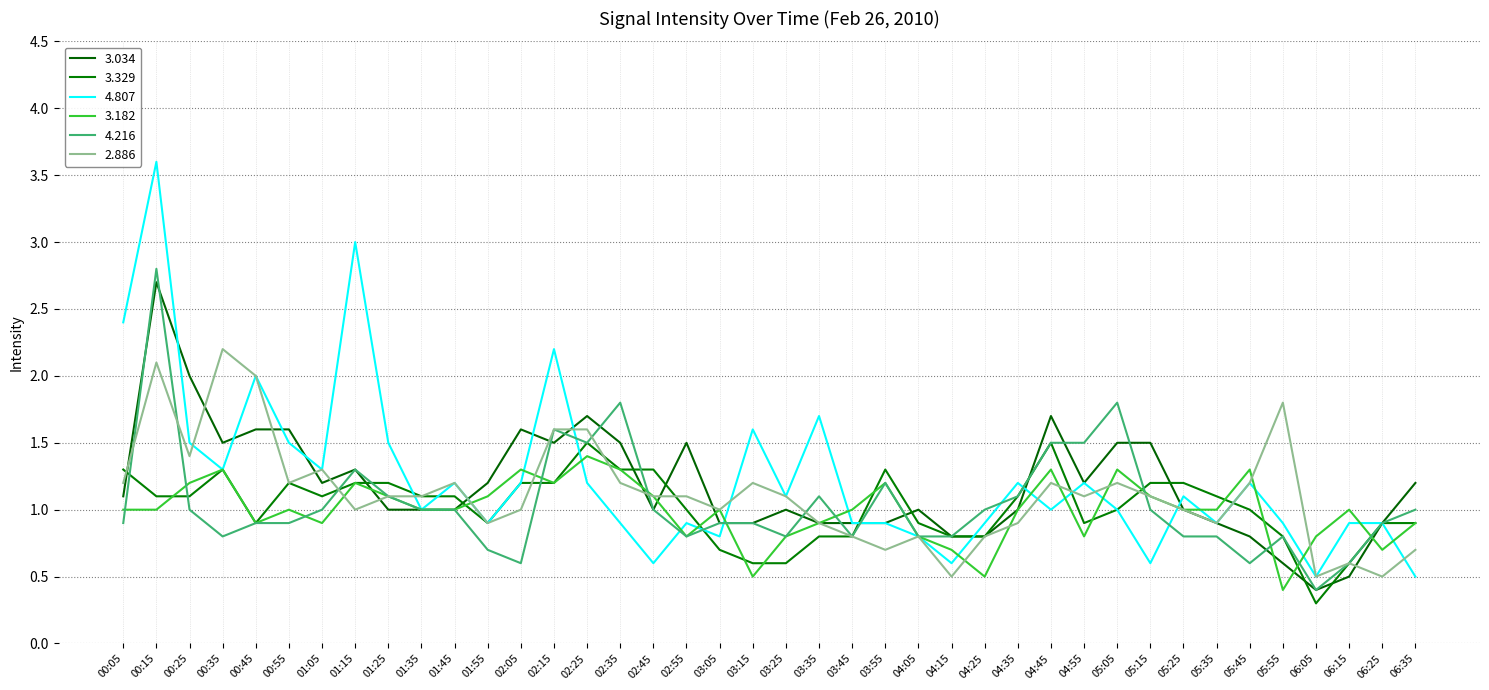

Does the chart have visible grid lines?

Yes